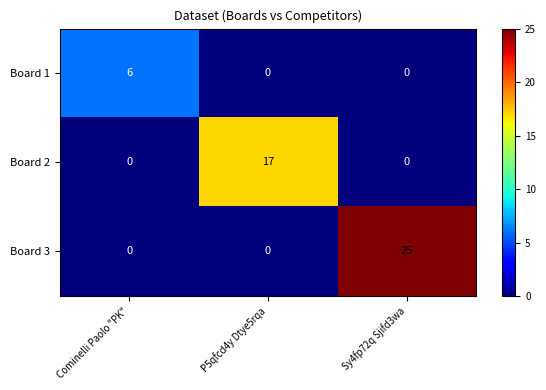

Between Sy4fp72q Sjifd3wa and P5qfcd4y Dtye5rqa, which is larger?

Sy4fp72q Sjifd3wa